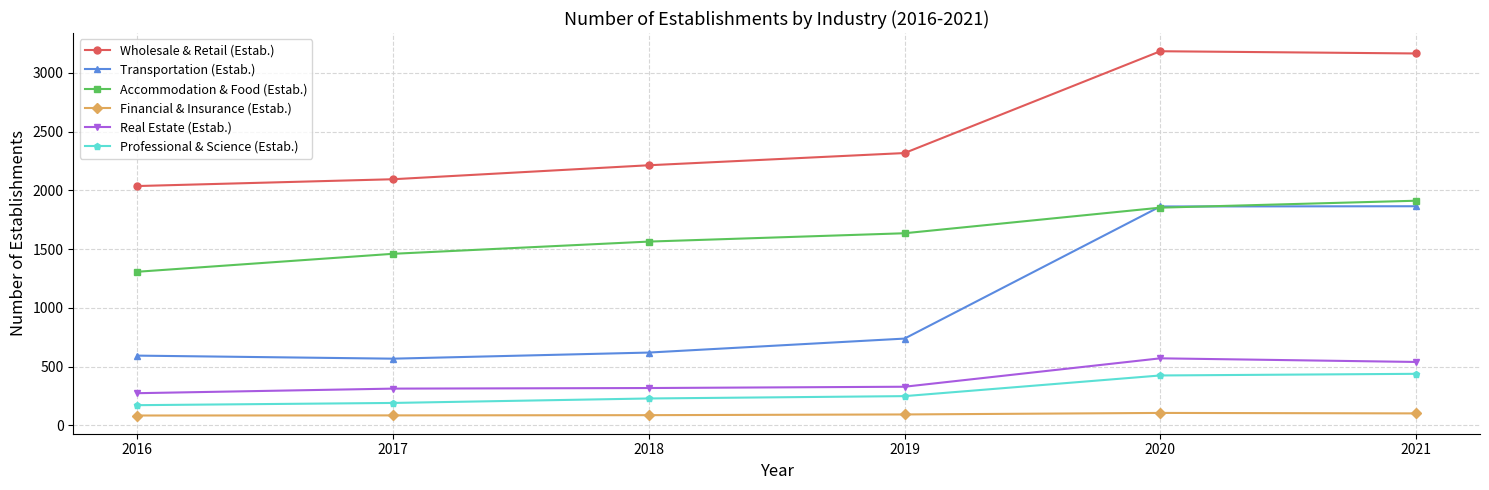

Count the number of data series in this chart.

6